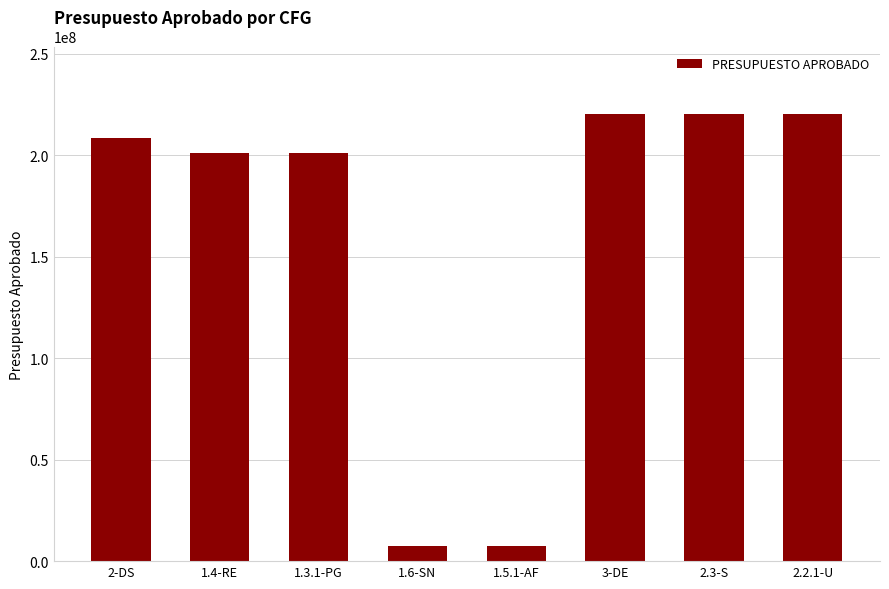

Between 1.4-RE and 2.2.1-U, which is larger?

2.2.1-U